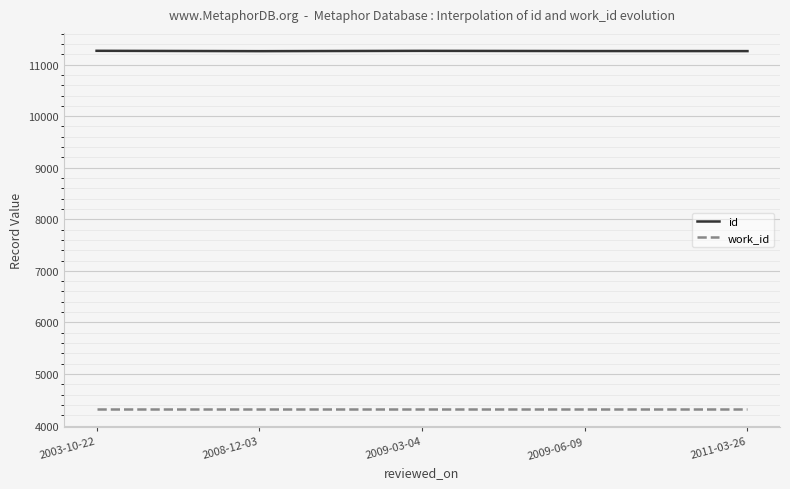

List the series in order of their peak value, highest first.

id, work_id